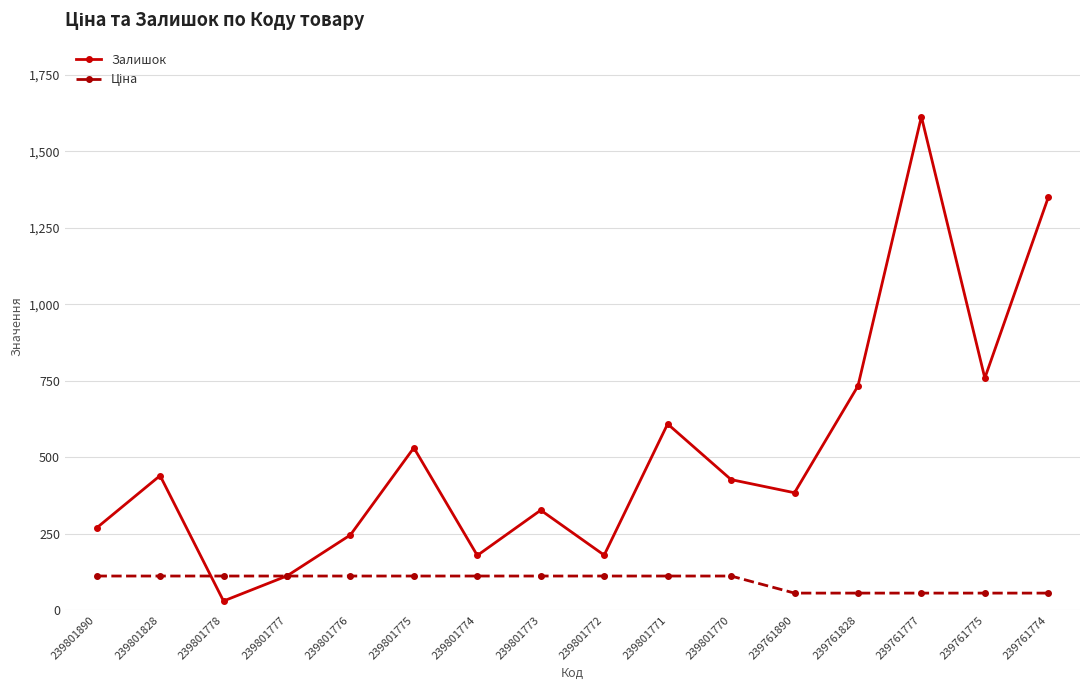

The value of Залишок at 239801775 is 876.6. True or false?

False